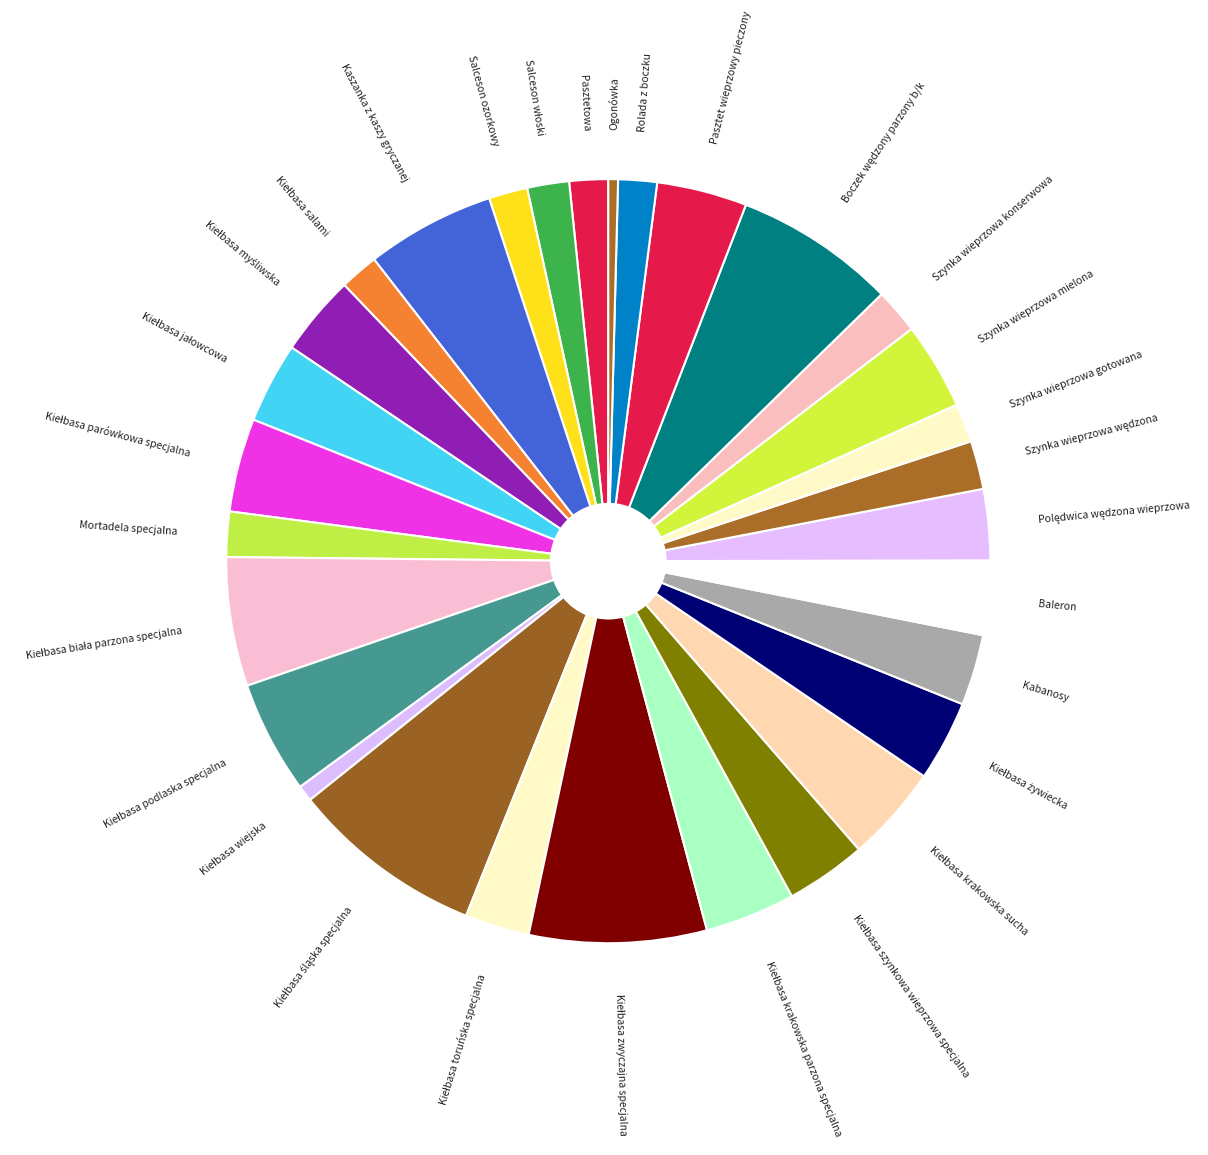

Rank the categories by value from highest to lowest.

Kiełbasa śląska specjalna, Kiełbasa zwyczajna specjalna, Boczek wędzony parzony b/k, Kaszanka z kaszy gryczanej, Kiełbasa biała parzona specjalna, Kiełbasa podlaska specjalna, Kiełbasa krakowska sucha, Kiełbasa parówkowa specjalna, Kiełbasa krakowska parzona specjalna, Pasztet wieprzowy pieczony, Szynka wieprzowa mielona, Kiełbasa myśliwska, Kiełbasa jałowcowa, Kiełbasa szynkowa wieprzowa specjalna, Kiełbasa żywiecka, Baleron, Kabanosy, Polędwica wędzona wieprzowa, Kiełbasa toruńska specjalna, Szynka wieprzowa wędzona, Mortadela specjalna, Szynka wieprzowa konserwowa, Salceson włoski, Pasztetowa, Salceson ozorkowy, Kiełbasa salami, Szynka wieprzowa gotowana, Rolada z boczku, Kiełbasa wiejska, Ogonówka